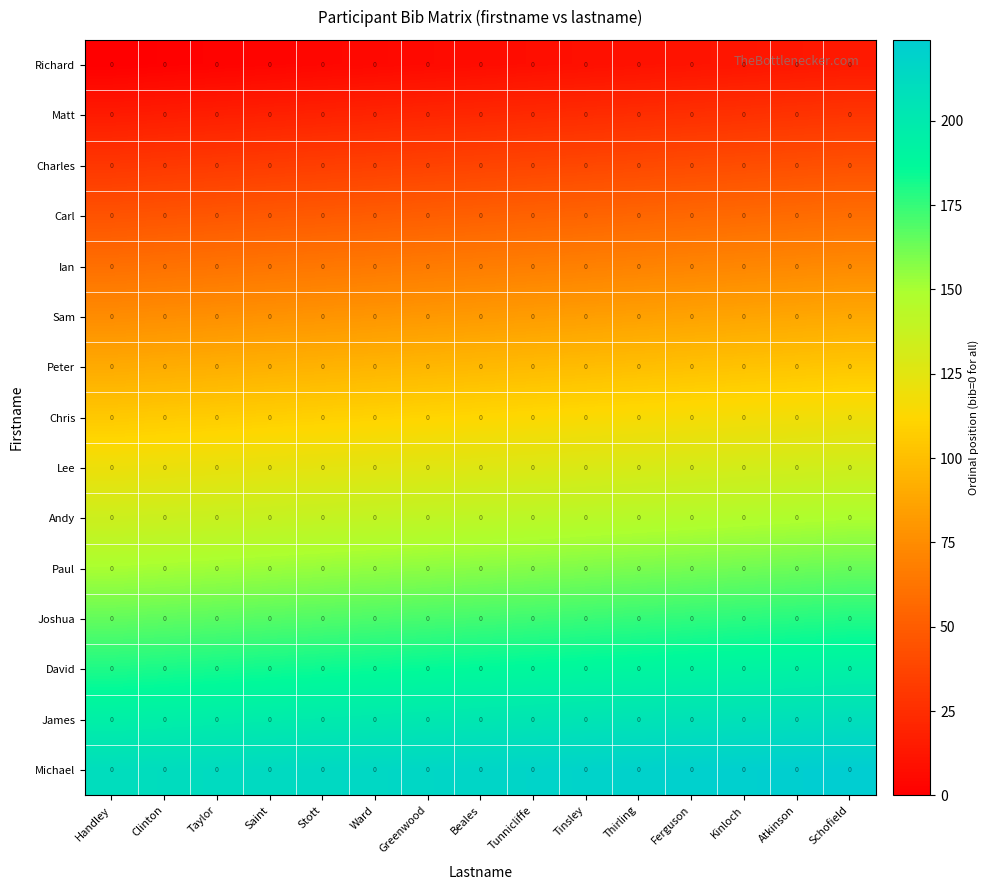

List the labels in order of Matt value, smallest first.

Handley, Clinton, Taylor, Saint, Stott, Ward, Greenwood, Beales, Tunnicliffe, Tinsley, Thirling, Ferguson, Kinloch, Atkinson, Schofield